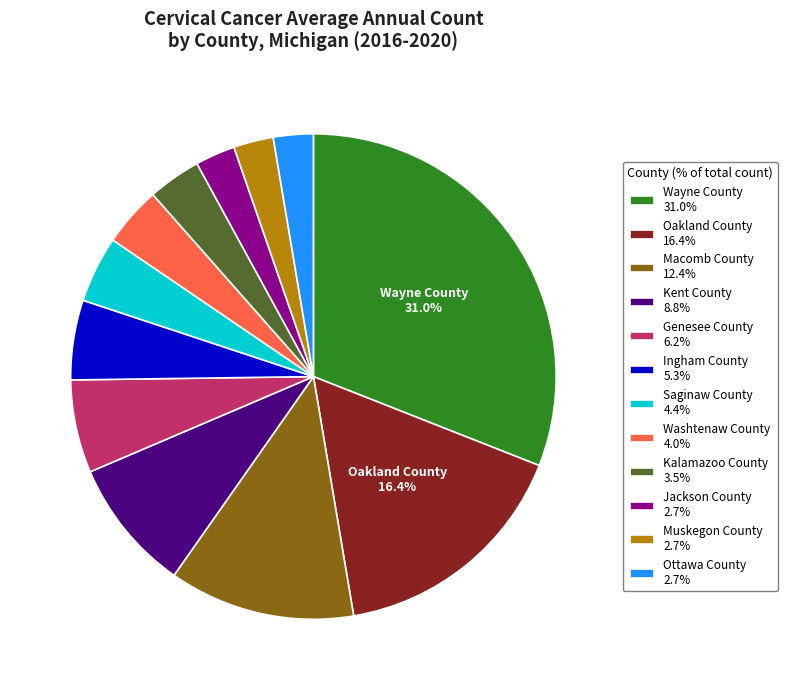

What percentage is the Muskegon County slice, to the nearest percent?

3%